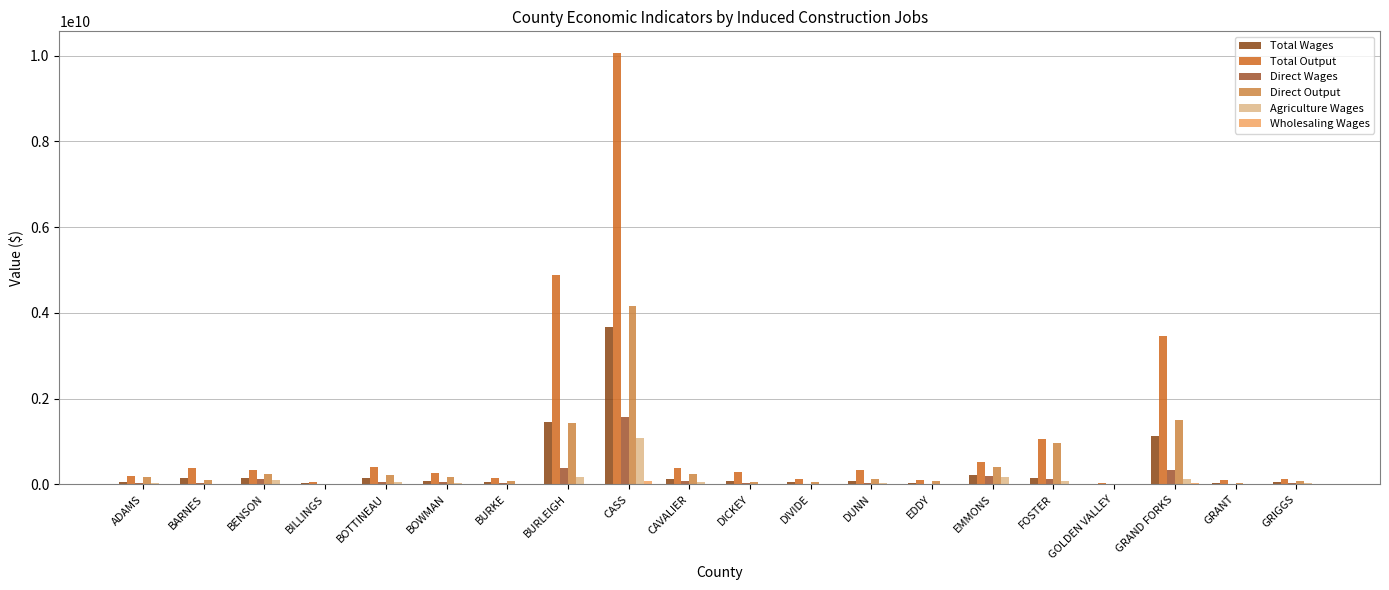

How many groups of bars are there?

20